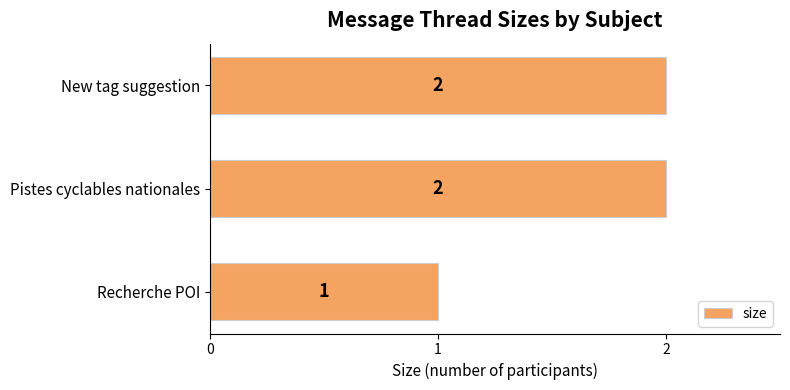

What is the difference between the maximum and minimum values?

1